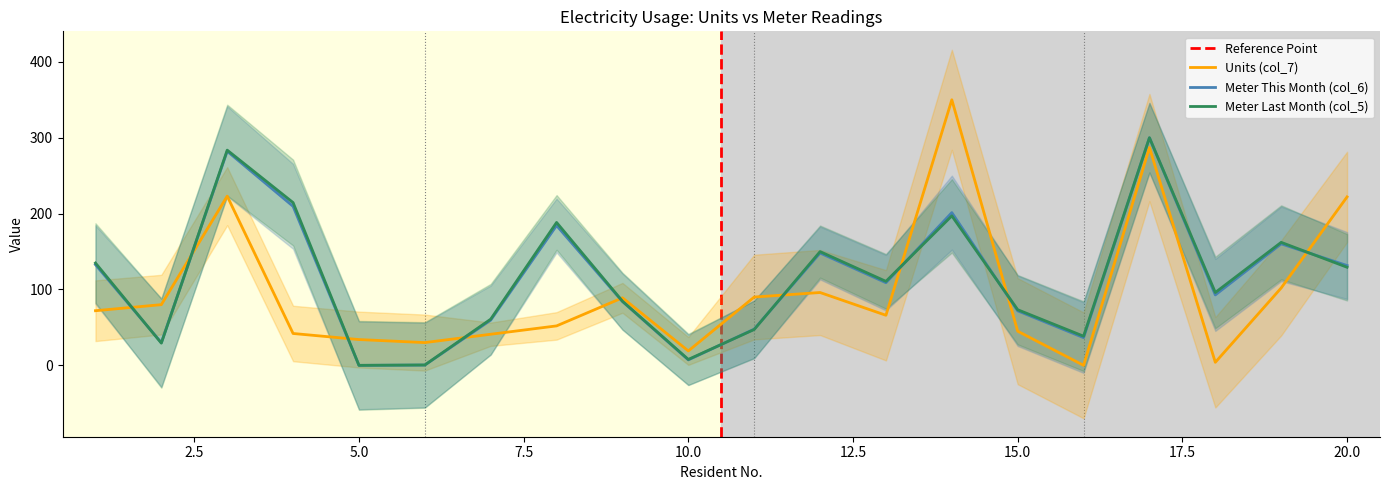

What is the difference between the maximum and minimum values in the Meter This Month (col_6) series?

300.0